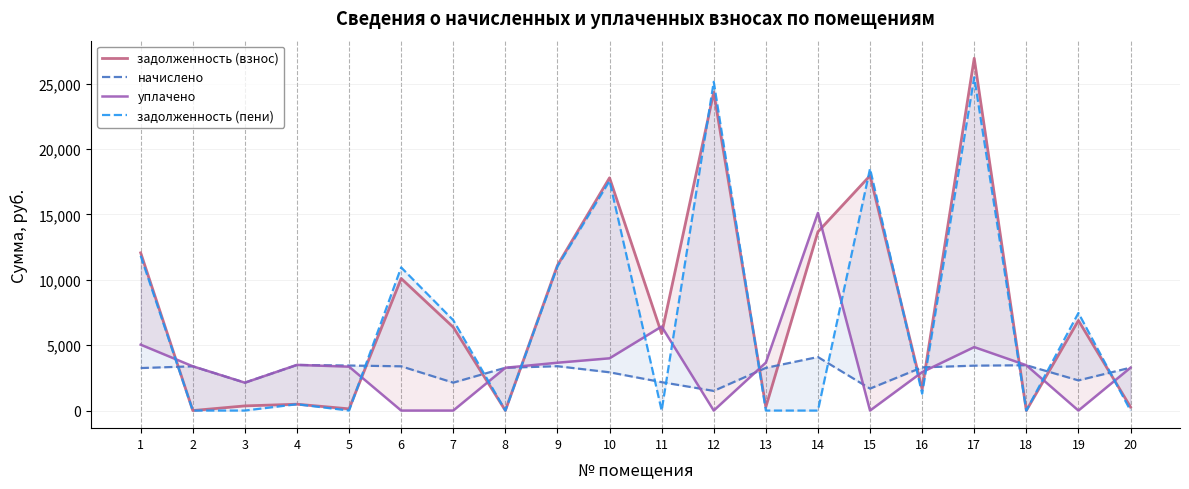

At which label does начислено first exceed 3281?

2